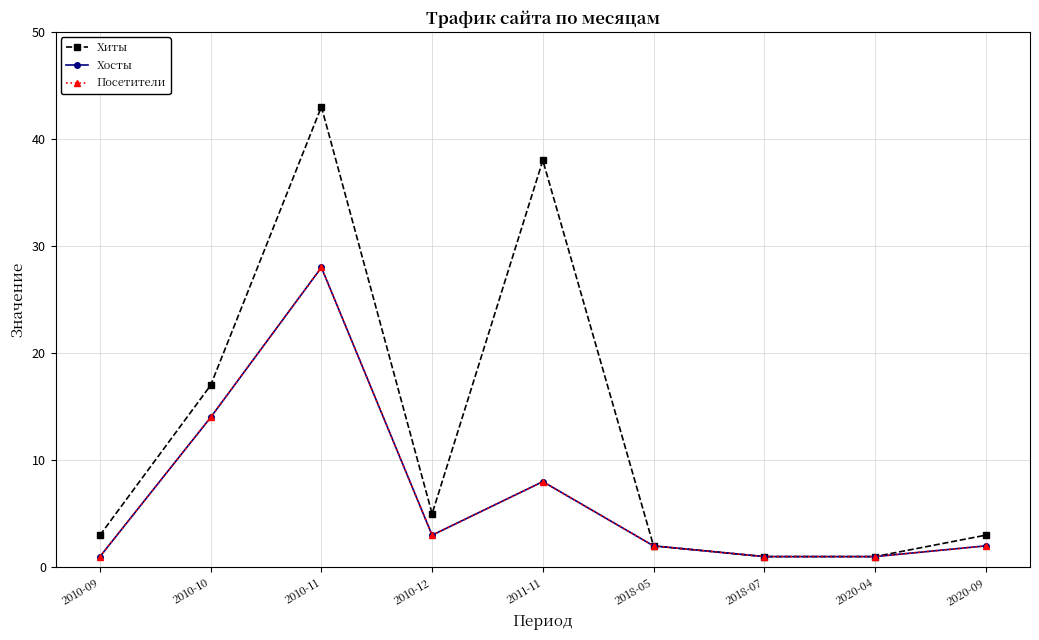

What is the difference between the Посетители values at 2020-09 and 2010-11?

26